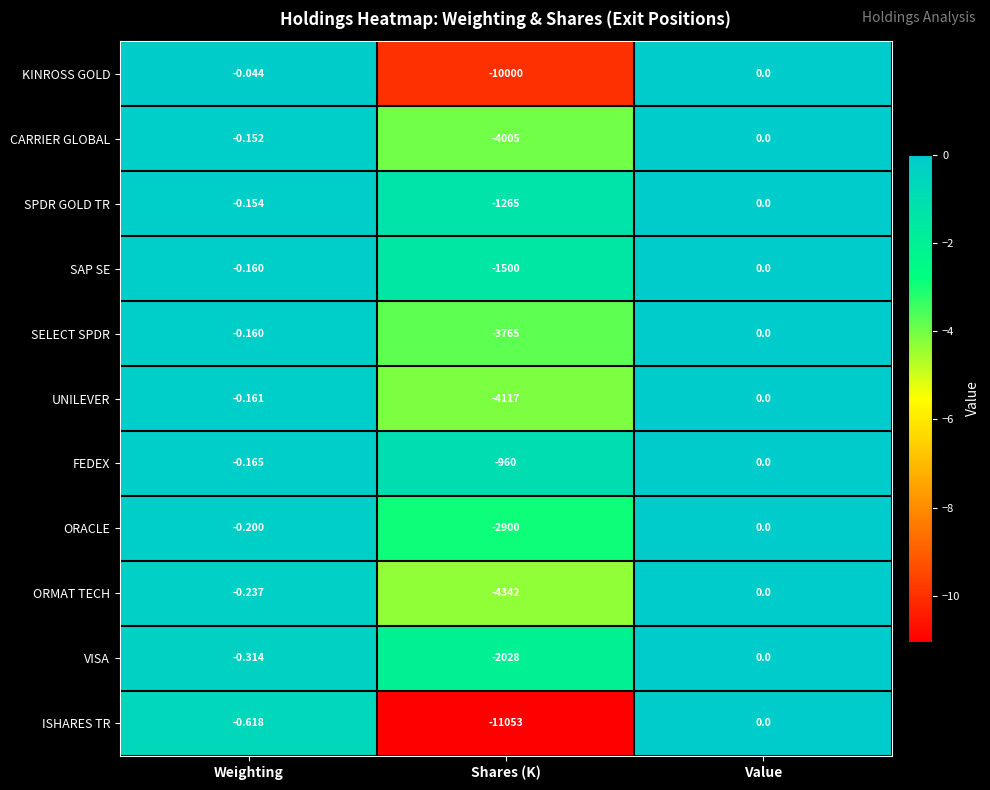

What is the spread (max minus min) of values at Shares (K)?

10093.0